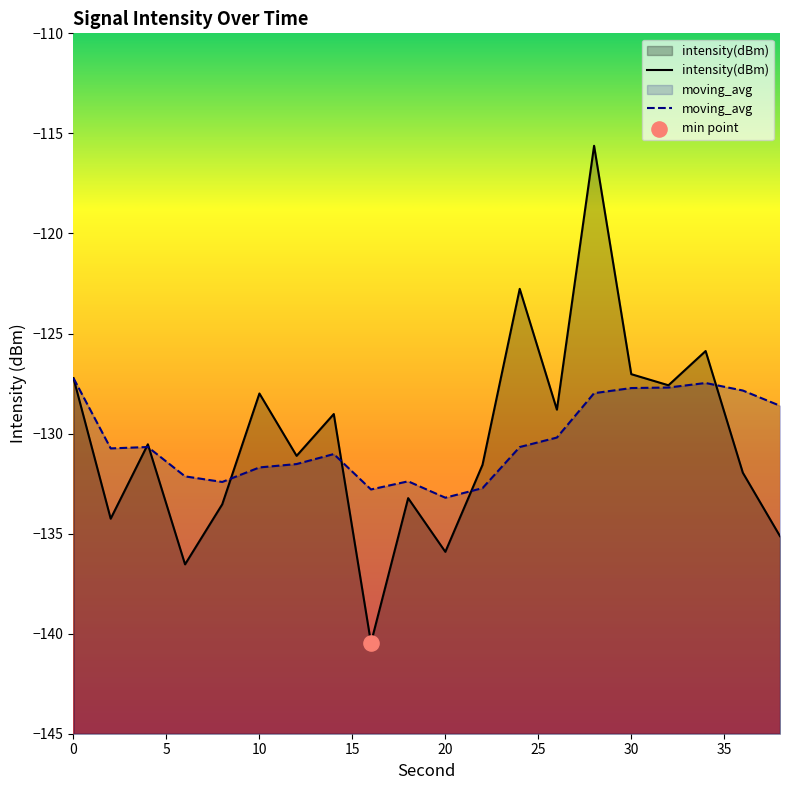

Which series has the widest spread of Y values?

intensity(dBm)